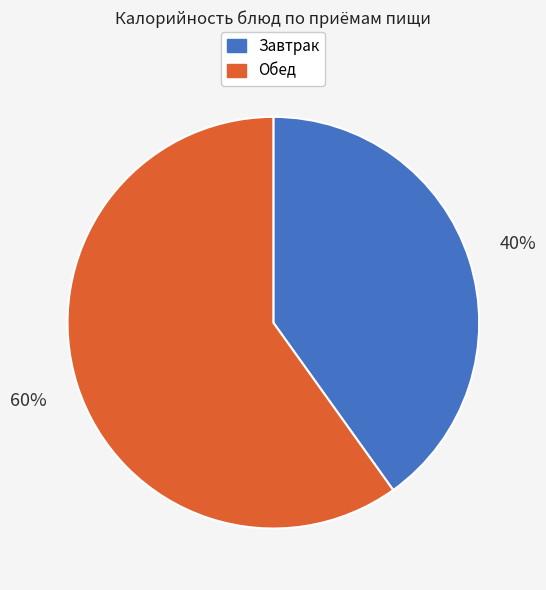

To the nearest percent, what percentage of the pie is Обед?

60%